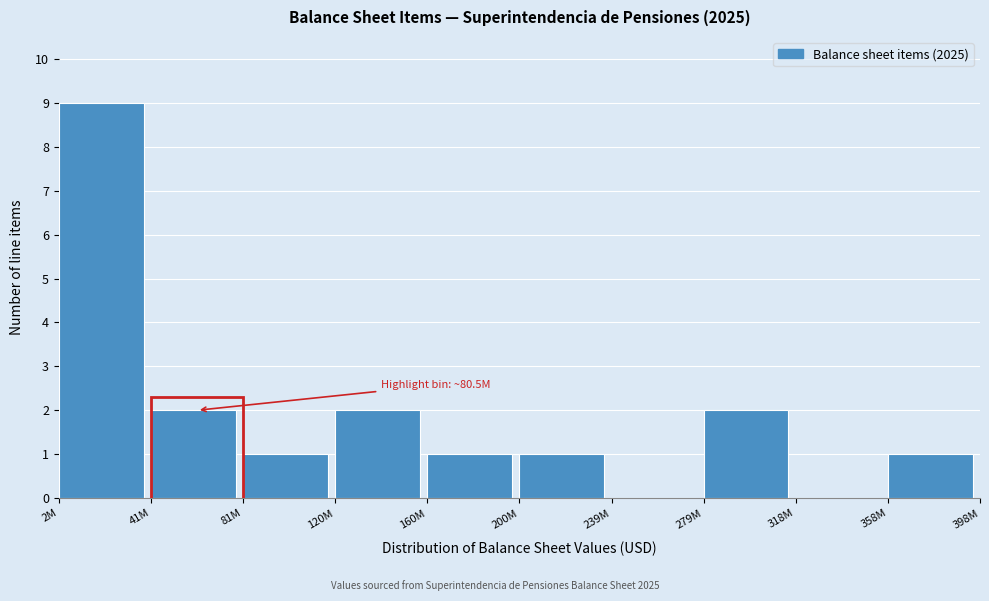

Reading left to right, list all the values displayed in this chart.

2M=9	41M=2	81M=1	120M=2	160M=1	200M=1	239M=0	279M=2	318M=0	358M=1